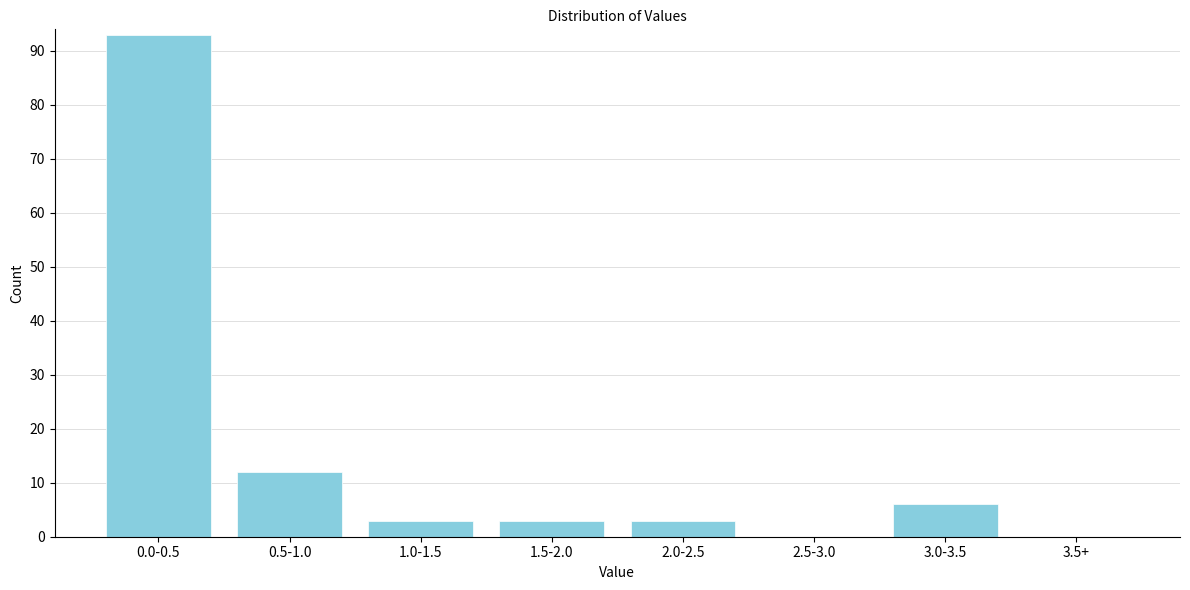

Reading left to right, list all the values displayed in this chart.

0.0-0.5=93	0.5-1.0=12	1.0-1.5=3	1.5-2.0=3	2.0-2.5=3	2.5-3.0=0	3.0-3.5=6	3.5+=0